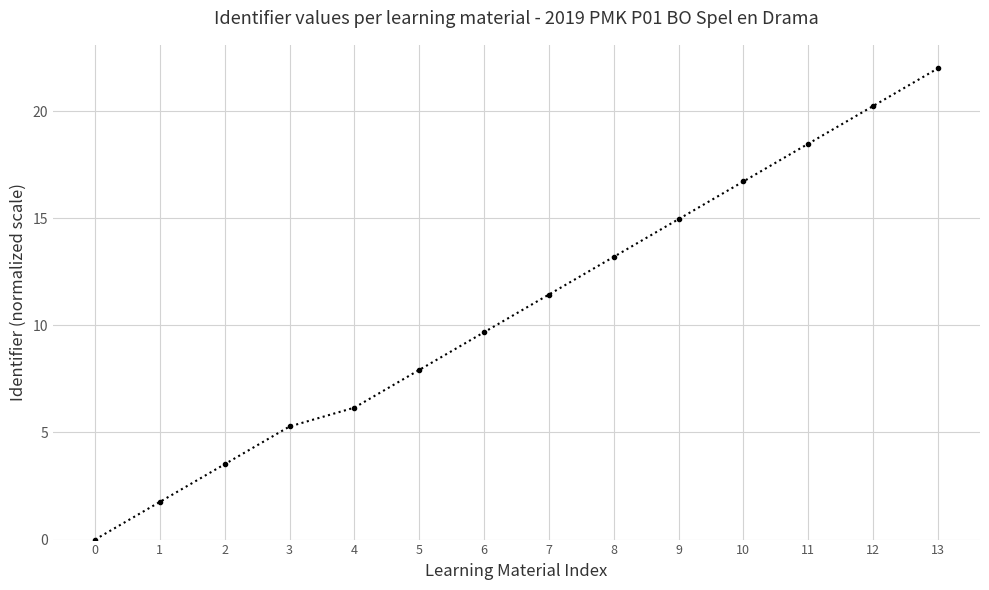

Count the number of data series in this chart.

1